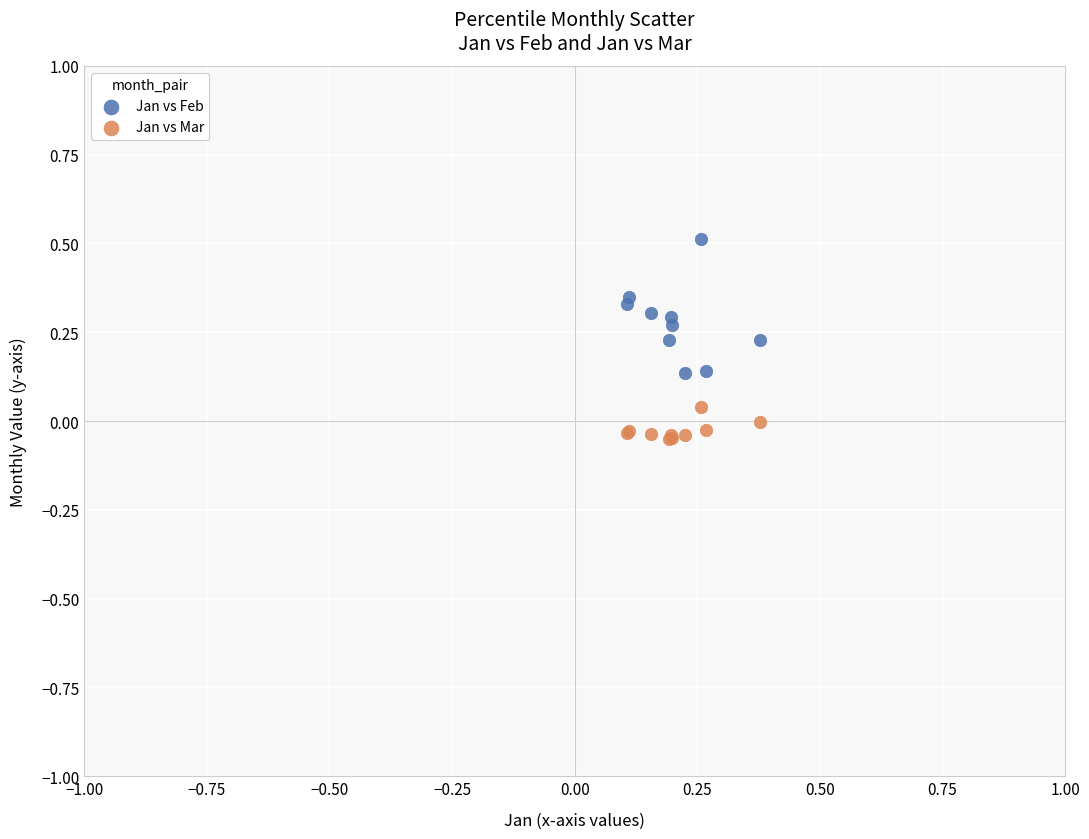

Which series has the widest spread of Y values?

Jan vs Feb